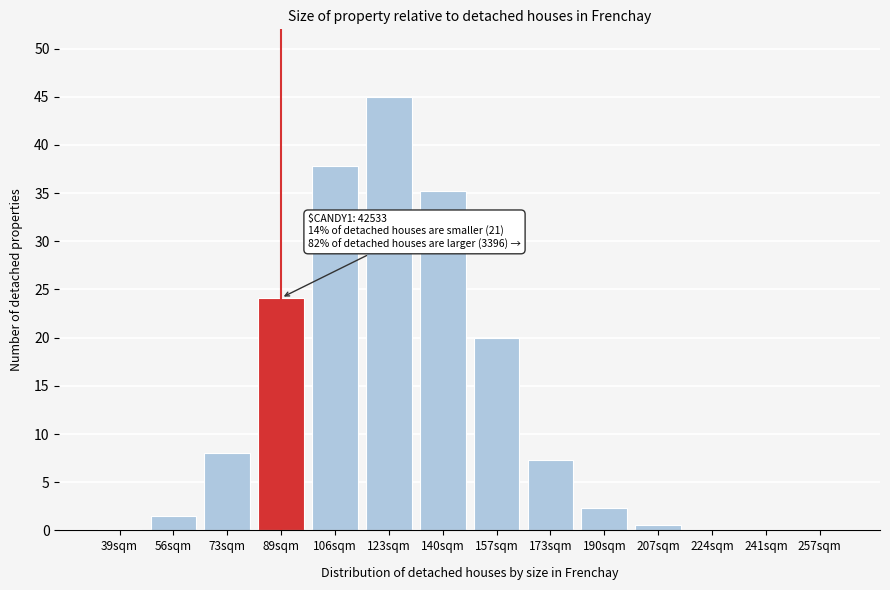

Which category has the highest value across all series?

123sqm